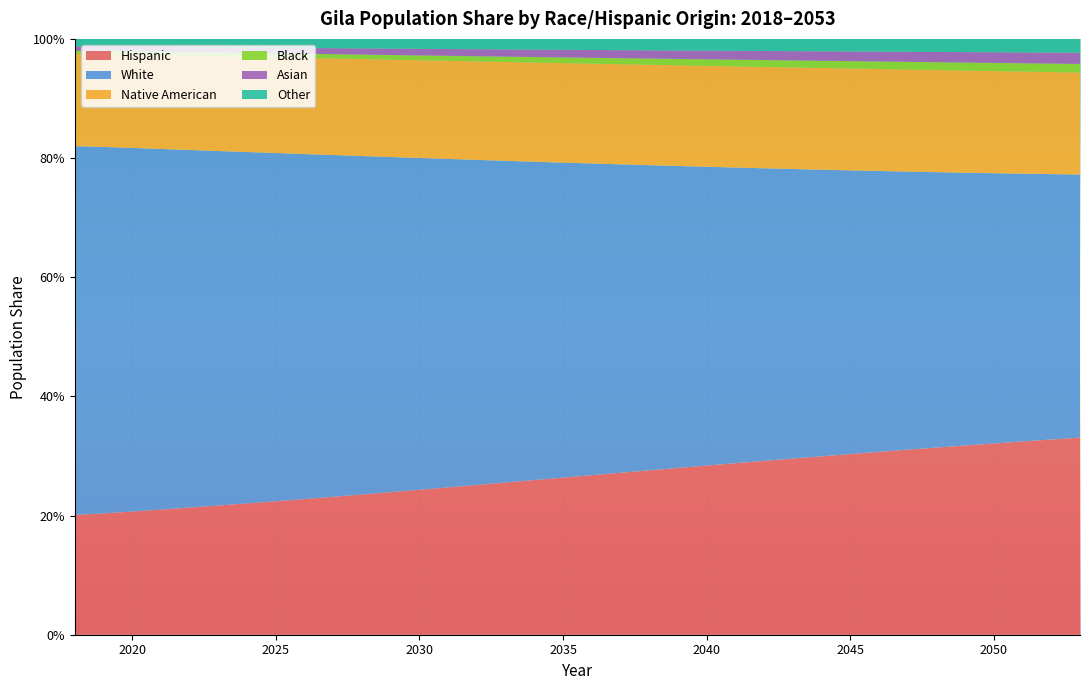

Reading left to right, list all the values displayed in this chart.

Hispanic: 0.2	0.2	0.2	0.2	0.2	0.2	0.2	0.2	0.2	0.2	0.2	0.2	0.2	0.2	0.3	0.3	0.3	0.3	0.3	0.3	0.3	0.3	0.3	0.3	0.3	0.3	0.3	0.3	0.3	0.3	0.3	0.3	0.3	0.3	0.3	0.3
White: 0.6	0.6	0.6	0.6	0.6	0.6	0.6	0.6	0.6	0.6	0.6	0.6	0.6	0.6	0.5	0.5	0.5	0.5	0.5	0.5	0.5	0.5	0.5	0.5	0.5	0.5	0.5	0.5	0.5	0.5	0.5	0.5	0.5	0.4	0.4	0.4
Native American: 0.2	0.2	0.2	0.2	0.2	0.2	0.2	0.2	0.2	0.2	0.2	0.2	0.2	0.2	0.2	0.2	0.2	0.2	0.2	0.2	0.2	0.2	0.2	0.2	0.2	0.2	0.2	0.2	0.2	0.2	0.2	0.2	0.2	0.2	0.2	0.2
Black: 0.0	0.0	0.0	0.0	0.0	0.0	0.0	0.0	0.0	0.0	0.0	0.0	0.0	0.0	0.0	0.0	0.0	0.0	0.0	0.0	0.0	0.0	0.0	0.0	0.0	0.0	0.0	0.0	0.0	0.0	0.0	0.0	0.0	0.0	0.0	0.0
Asian: 0.0	0.0	0.0	0.0	0.0	0.0	0.0	0.0	0.0	0.0	0.0	0.0	0.0	0.0	0.0	0.0	0.0	0.0	0.0	0.0	0.0	0.0	0.0	0.0	0.0	0.0	0.0	0.0	0.0	0.0	0.0	0.0	0.0	0.0	0.0	0.0
Other: 0.0	0.0	0.0	0.0	0.0	0.0	0.0	0.0	0.0	0.0	0.0	0.0	0.0	0.0	0.0	0.0	0.0	0.0	0.0	0.0	0.0	0.0	0.0	0.0	0.0	0.0	0.0	0.0	0.0	0.0	0.0	0.0	0.0	0.0	0.0	0.0